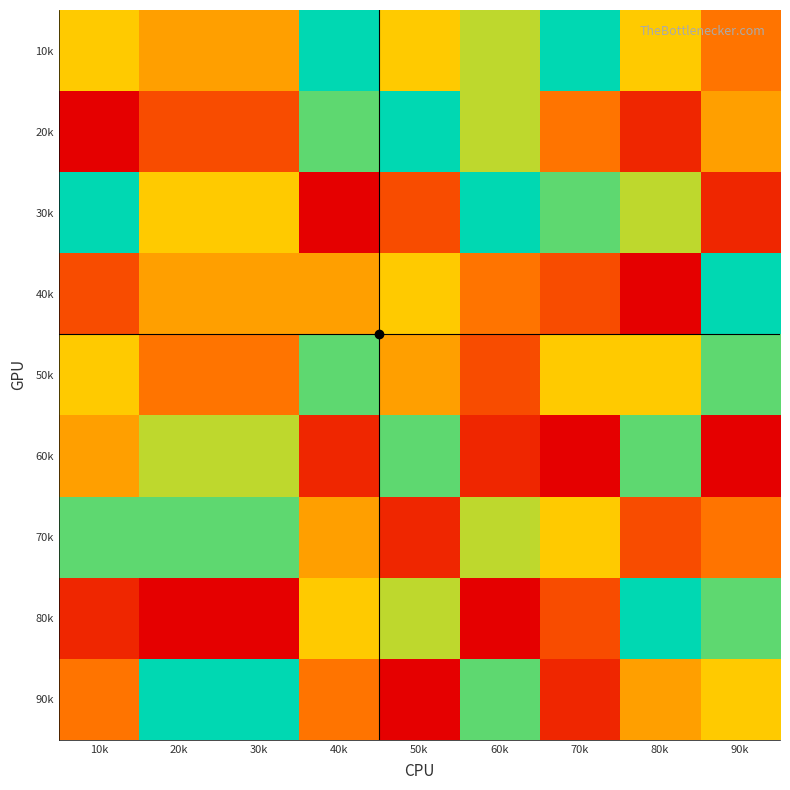

Reading left to right, transcribe all the data shown in this chart.

10k: 10k=6	20k=5	30k=5	40k=9	50k=6	60k=7	70k=9	80k=6	90k=4
20k: 10k=1	20k=3	30k=3	40k=8	50k=9	60k=7	70k=4	80k=2	90k=5
30k: 10k=9	20k=6	30k=6	40k=1	50k=3	60k=9	70k=8	80k=7	90k=2
40k: 10k=3	20k=5	30k=5	40k=5	50k=6	60k=4	70k=3	80k=1	90k=9
50k: 10k=6	20k=4	30k=4	40k=8	50k=5	60k=3	70k=6	80k=6	90k=8
60k: 10k=5	20k=7	30k=7	40k=2	50k=8	60k=2	70k=1	80k=8	90k=1
70k: 10k=8	20k=8	30k=8	40k=5	50k=2	60k=7	70k=6	80k=3	90k=4
80k: 10k=2	20k=1	30k=1	40k=6	50k=7	60k=1	70k=3	80k=9	90k=8
90k: 10k=4	20k=9	30k=9	40k=4	50k=1	60k=8	70k=2	80k=5	90k=6